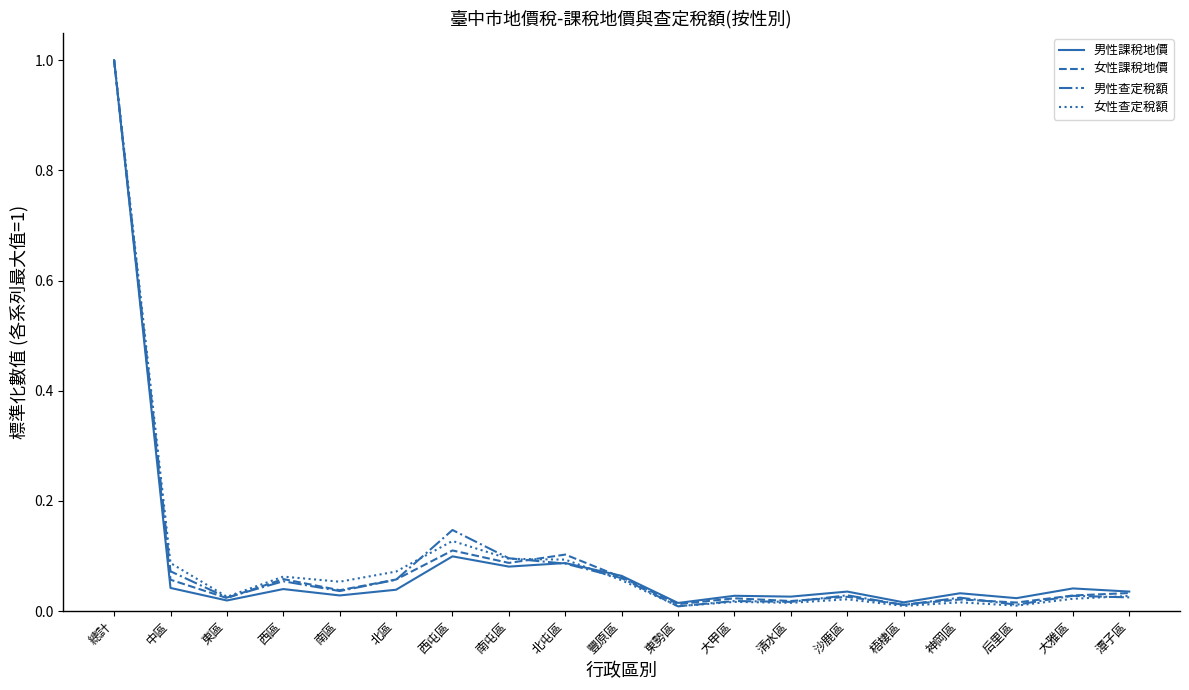

How many lines are shown in the chart?

4